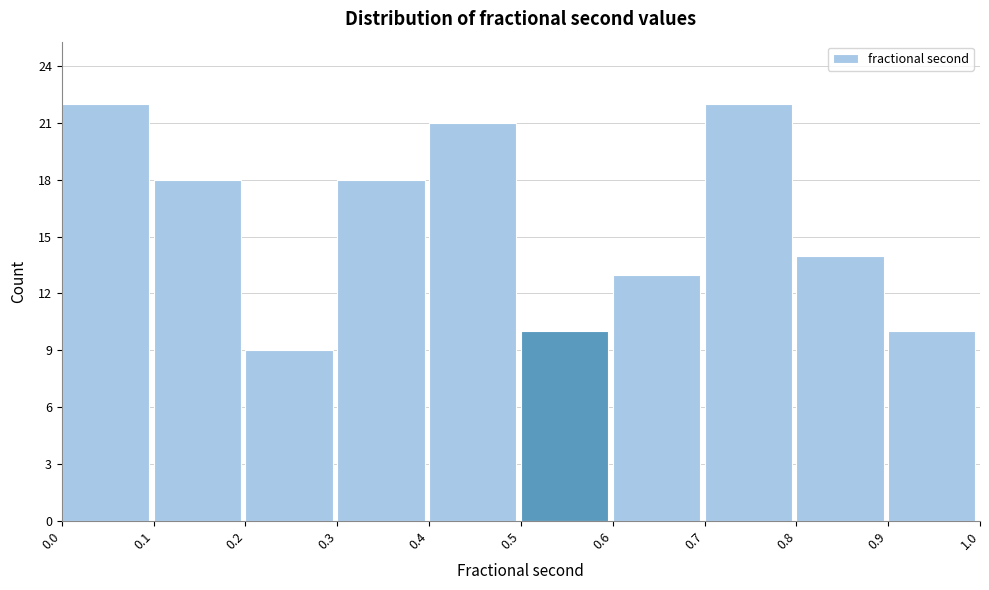

Reading left to right, list every bar in this chart as the range it spans on the x-axis followed by its height. The values are not printed on the chart, so give them approximately, as read against the axis.

0.0 to 0.1: 22
0.1 to 0.2: 18
0.2 to 0.3: 9
0.3 to 0.4: 18
0.4 to 0.5: 21
0.5 to 0.6: 10
0.6 to 0.7: 13
0.7 to 0.8: 22
0.8 to 0.9: 14
0.9 to 1.0: 10